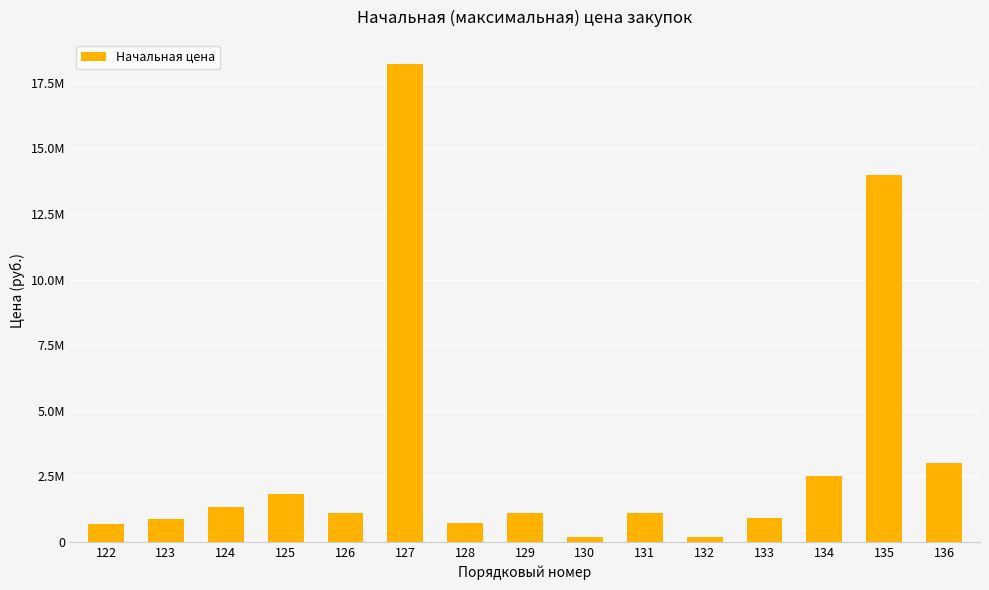

Which category has the lowest value across all series?

130